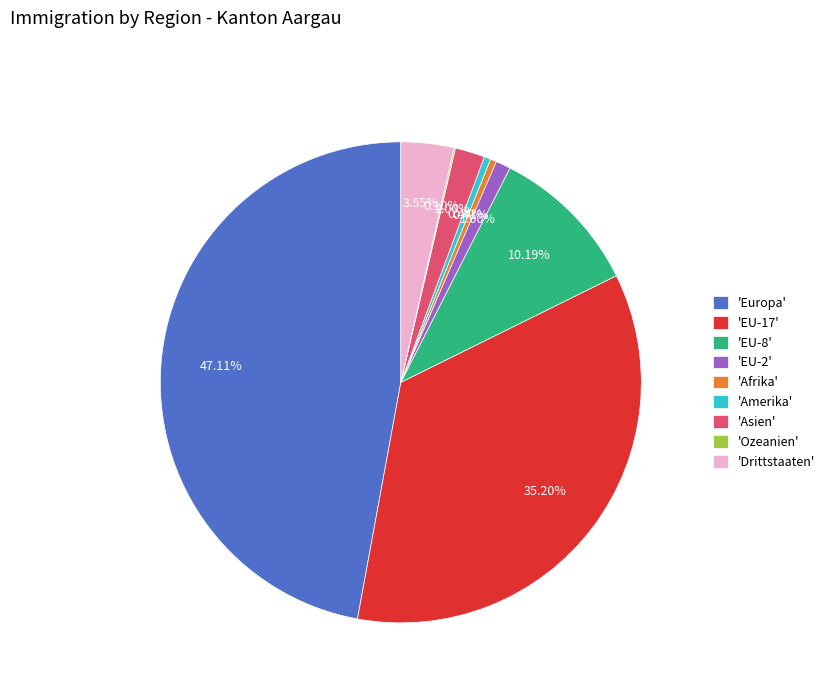

Which category has the biggest portion of the pie?

'Europa'